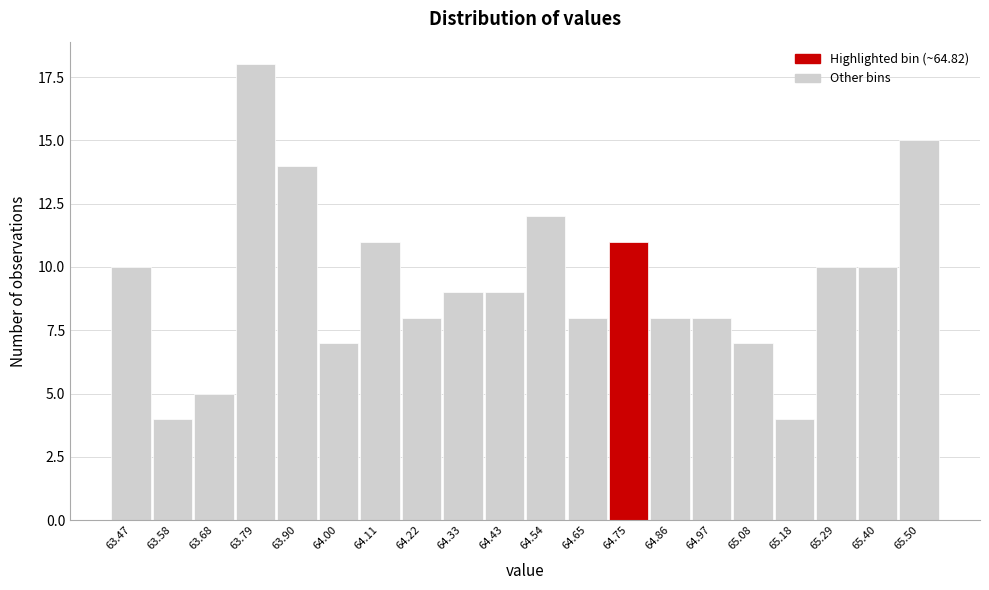

Reading left to right, what are all the values shown in this chart?

63.47=10	63.58=4	63.68=5	63.79=18	63.90=14	64.00=7	64.11=11	64.22=8	64.33=9	64.43=9	64.54=12	64.65=8	64.75=11	64.86=8	64.97=8	65.08=7	65.18=4	65.29=10	65.40=10	65.50=15